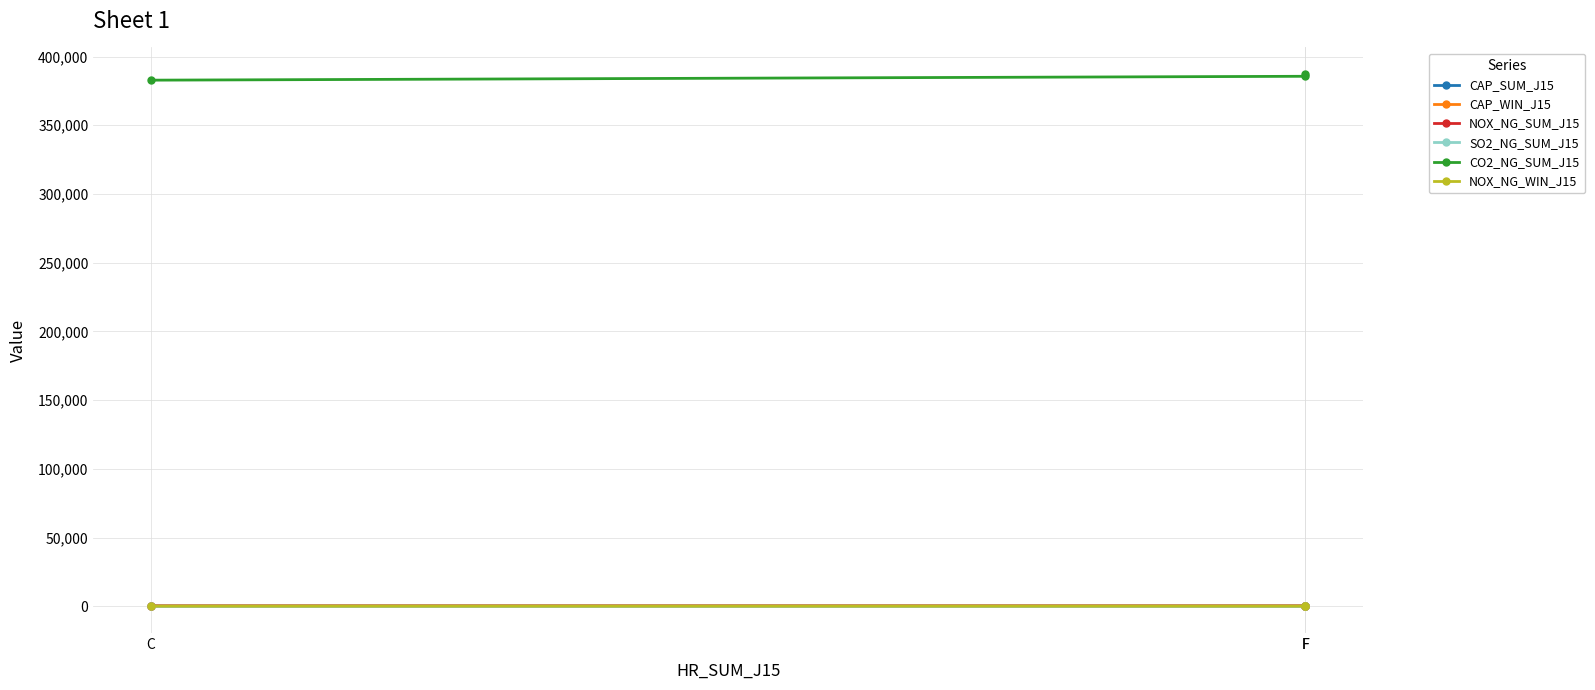

What is the difference between the maximum and minimum values in the CO2_NG_SUM_J15 series?

4436.4